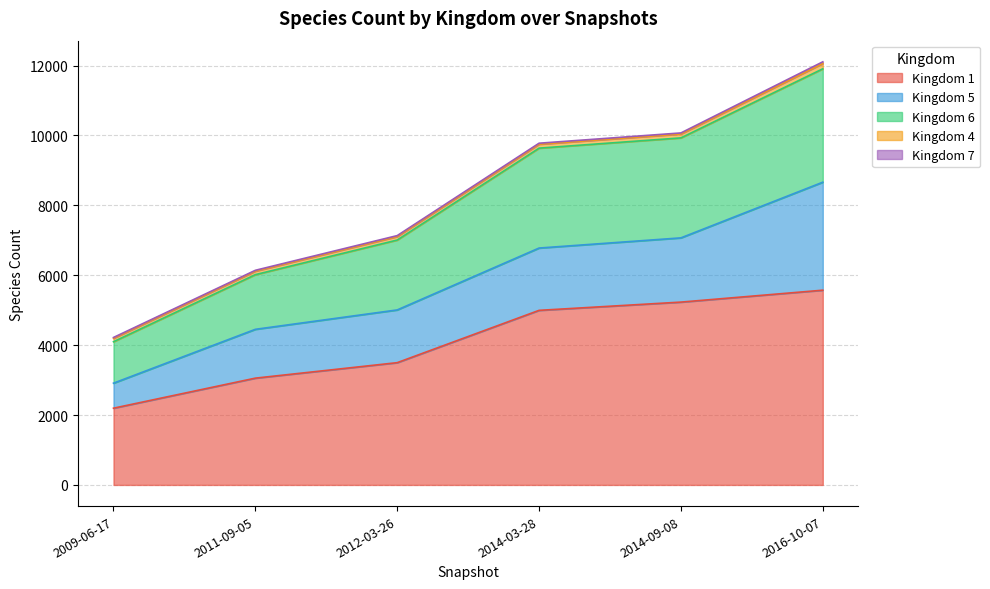

Is it true that 6 equals 2112 at 2009-06-17?

False